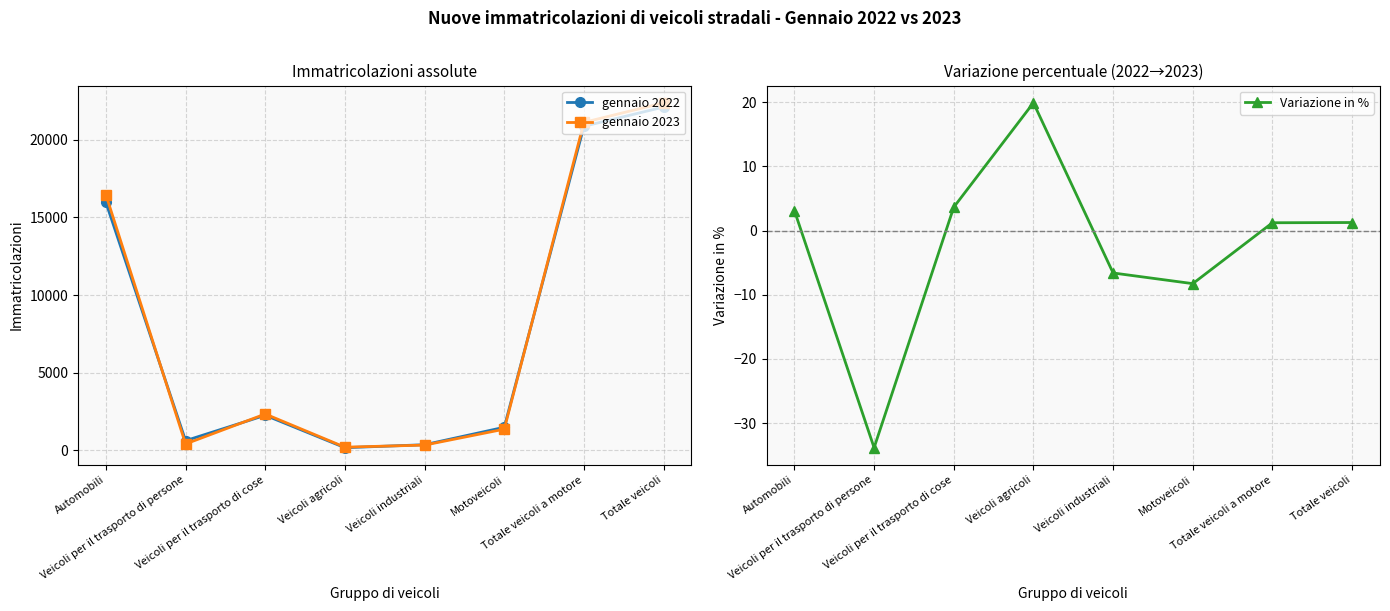

What is the value of the gennaio 2023 point at the 7th from the left?

21116